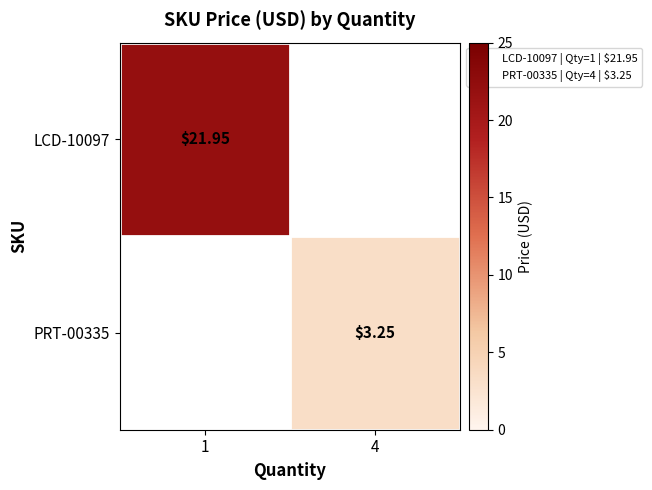

Rank the series at 4 from highest to lowest value.

PRT-00335, LCD-10097